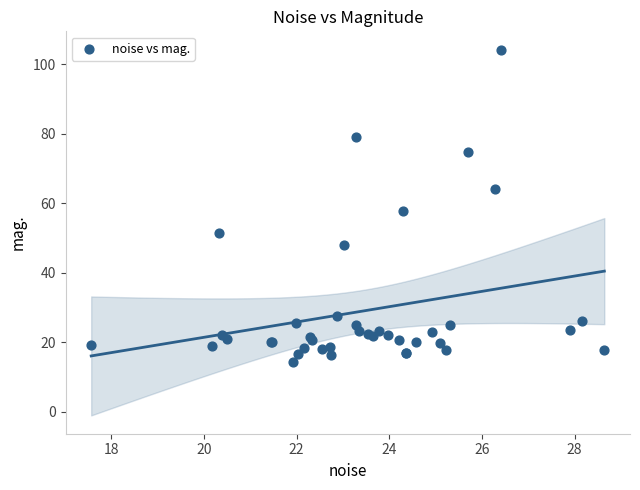

What Y value in the scatter plot is closest to 59?

57.7